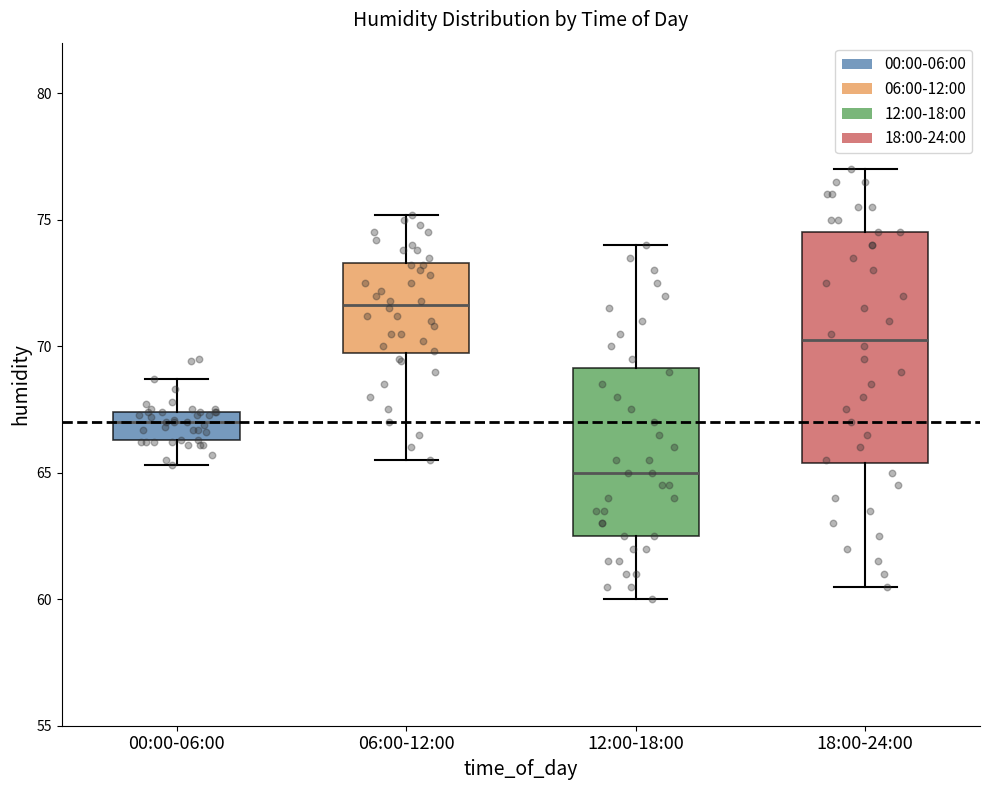

Which box's median line is the highest?

06:00-12:00